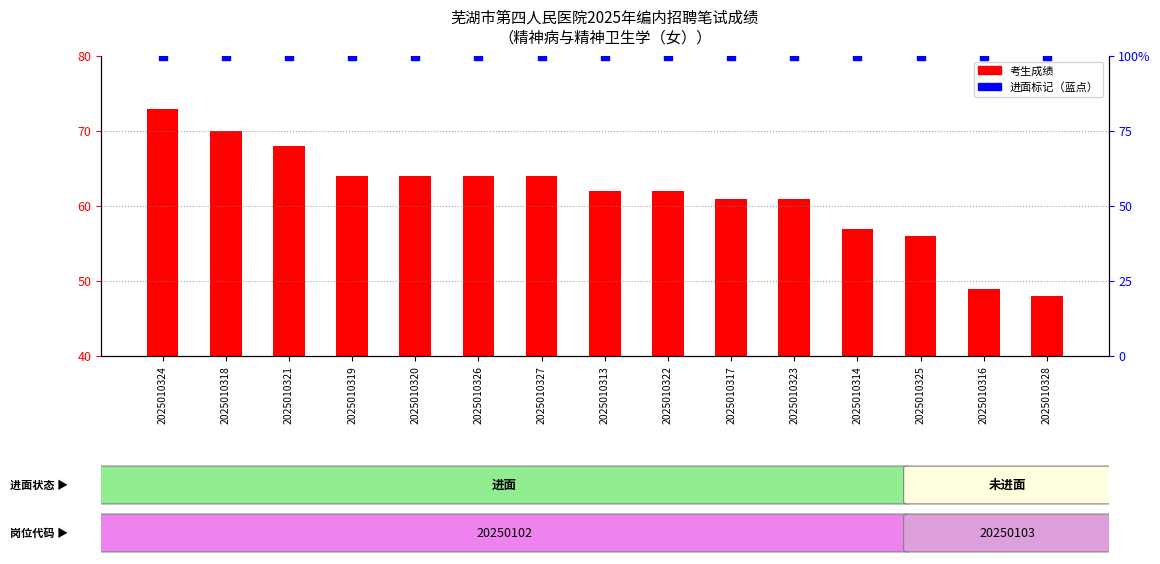

At how many categories does at least one series exceed 49?

15